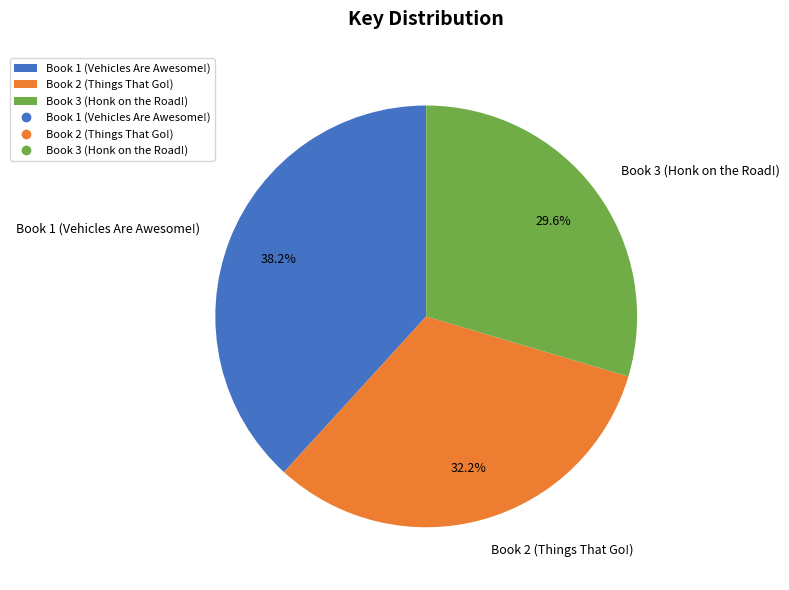

To the nearest percent, what portion does Book 2 (Things That Go!) represent?

32%